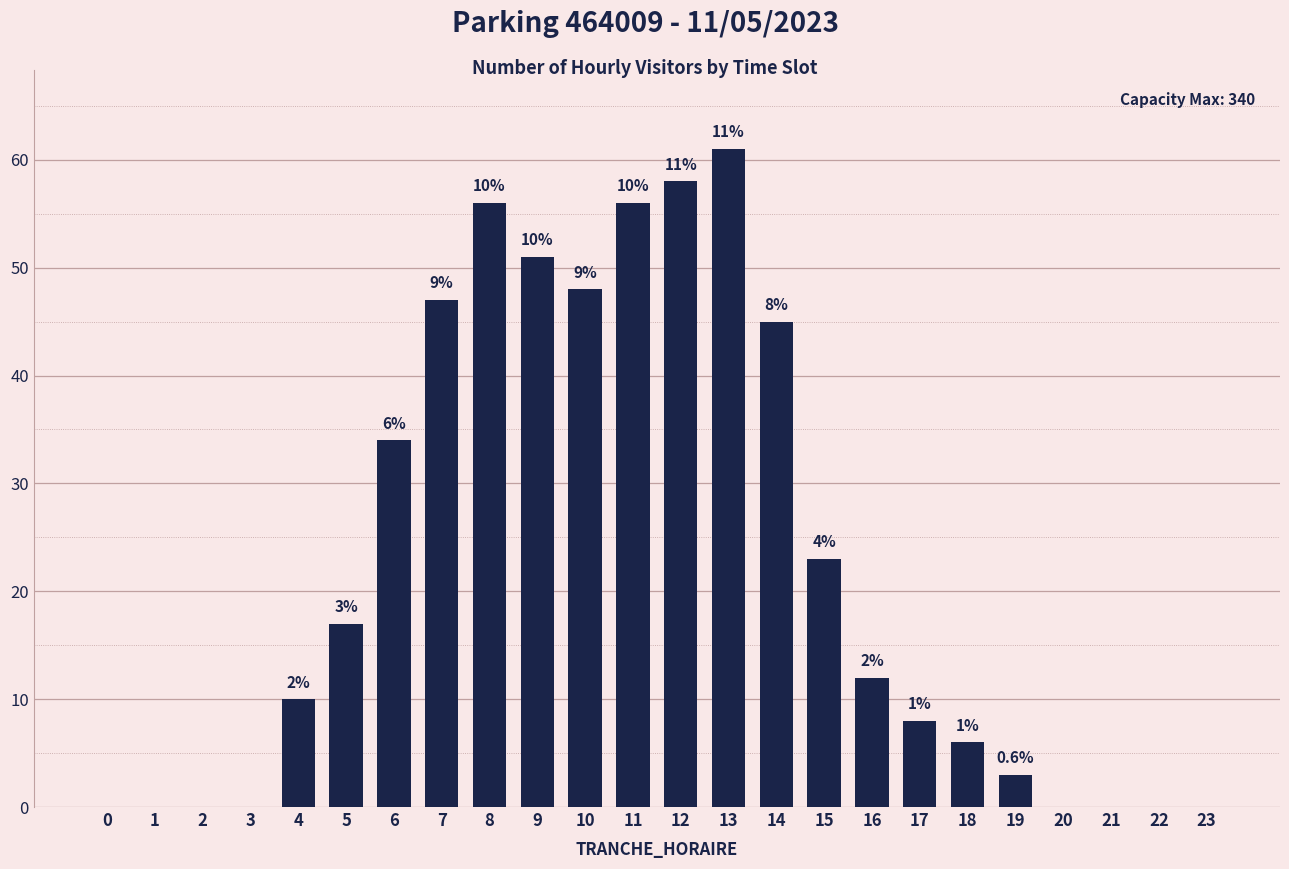

List the labels in order of value, largest first.

13, 12, 8, 11, 9, 10, 7, 14, 6, 15, 5, 16, 4, 17, 18, 19, 0, 1, 2, 3, 20, 21, 22, 23